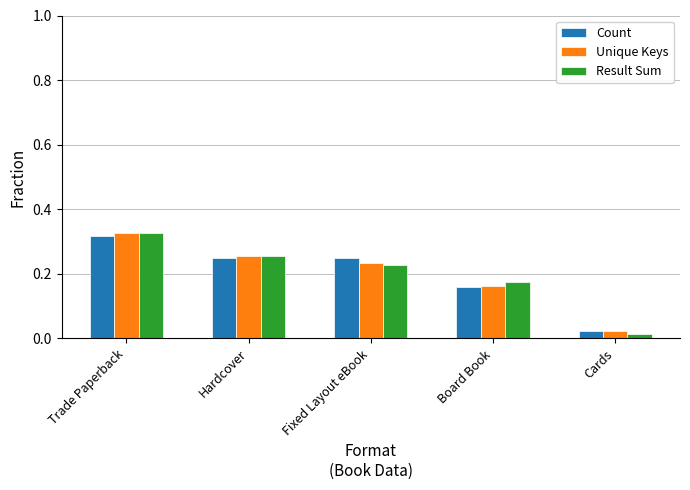

The Unique Keys series shows 0.1 at Board Book. True or false?

False